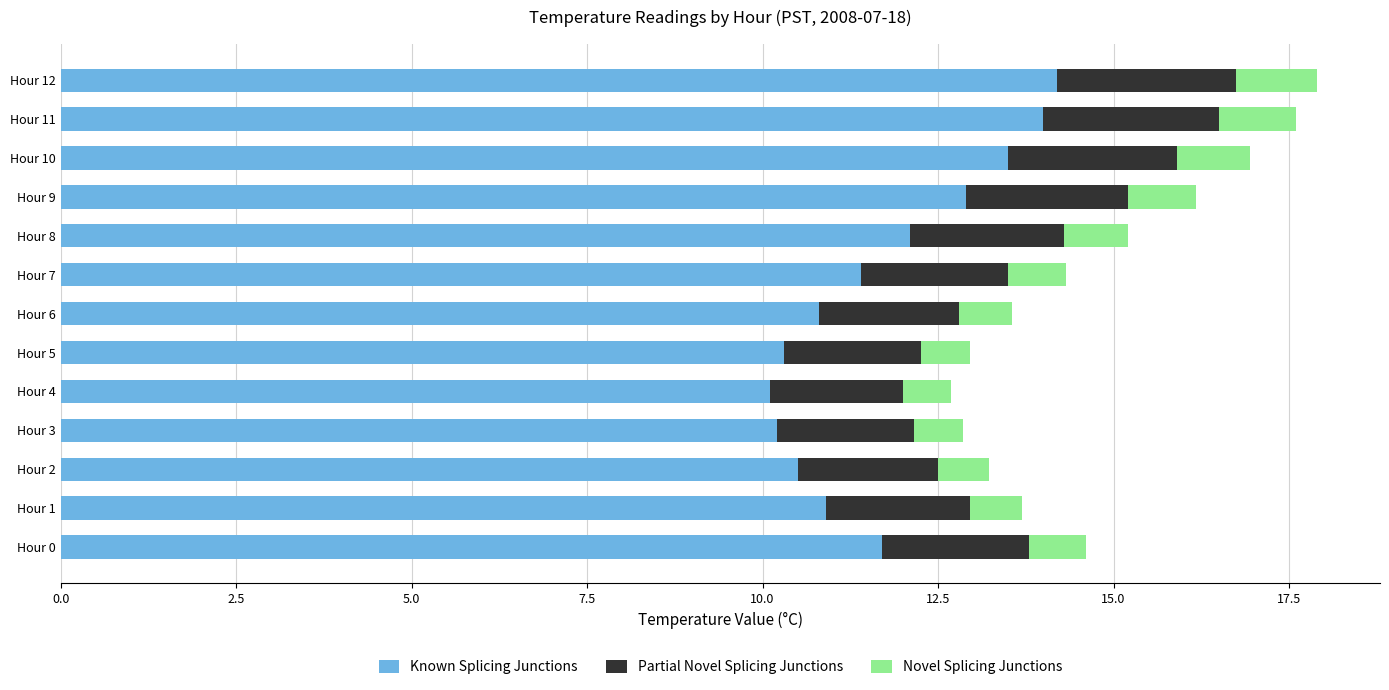

What is the total value across all series at Hour 0?

14.6